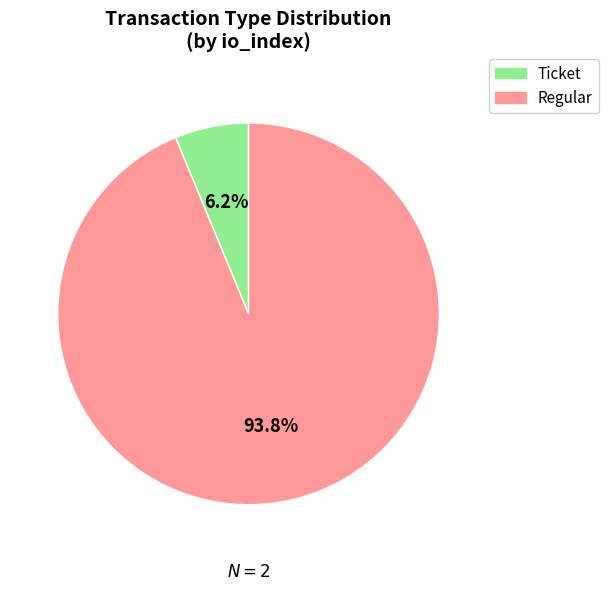

To the nearest percent, what is the average slice percentage?

50%